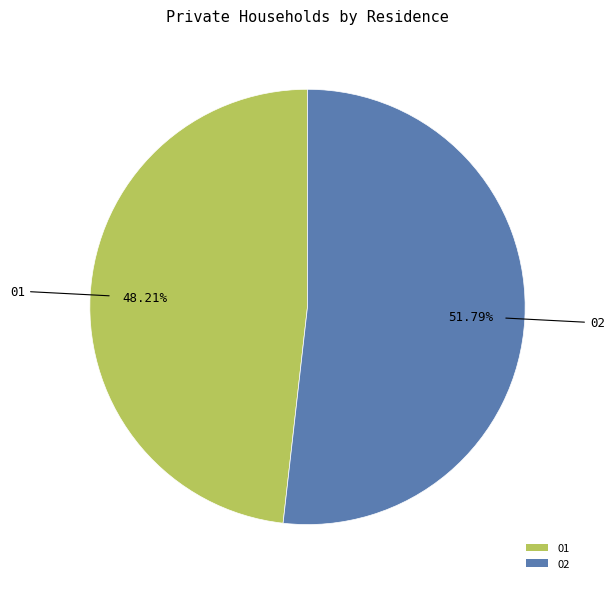

How many slices are in this pie chart?

2